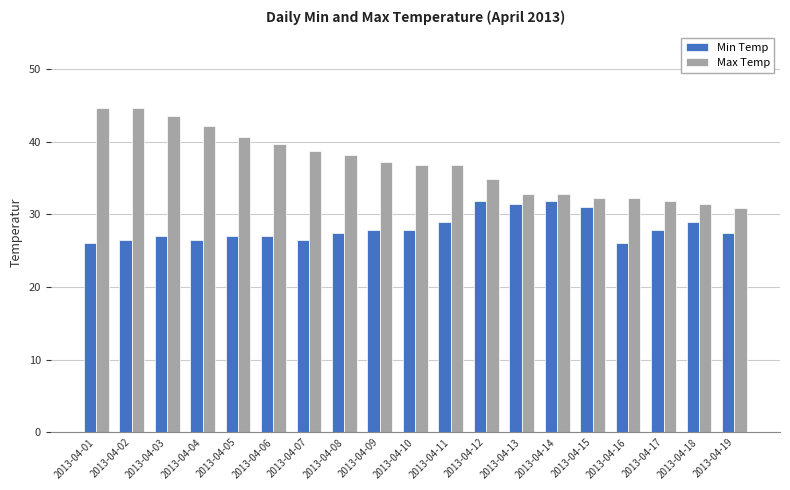

What is the sum of all Min Temp values?

535.0